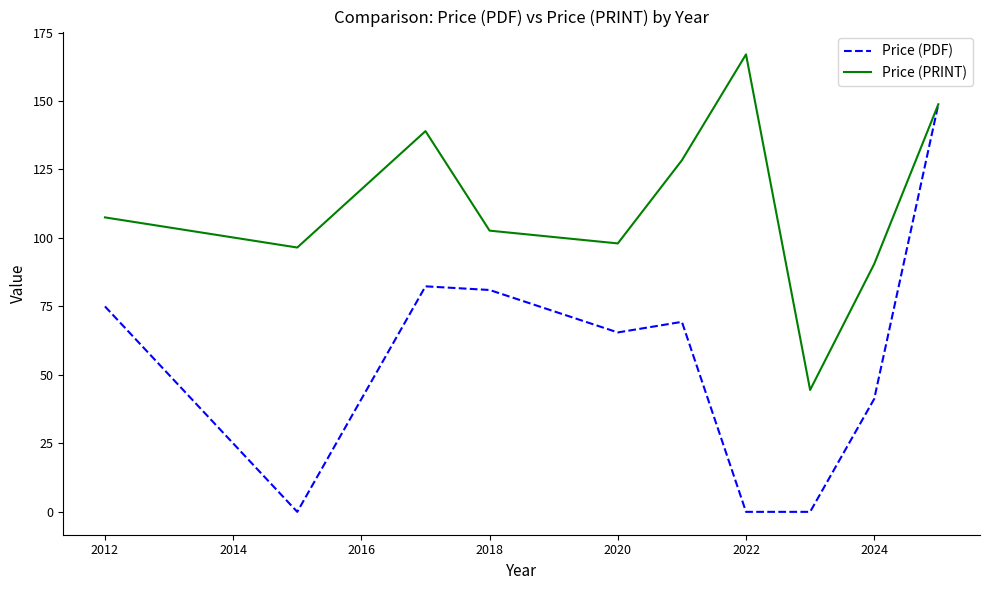

Rank the series by their maximum value, from highest to lowest.

Price (PRINT), Price (PDF)